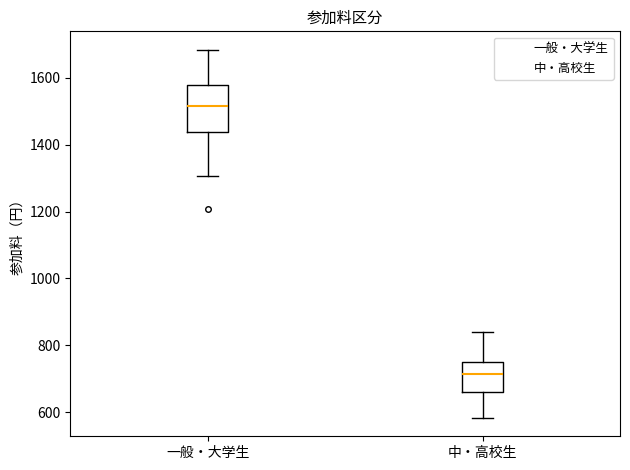

Comparing the boxes themselves (not the whiskers), which one is the tallest?

一般・大学生